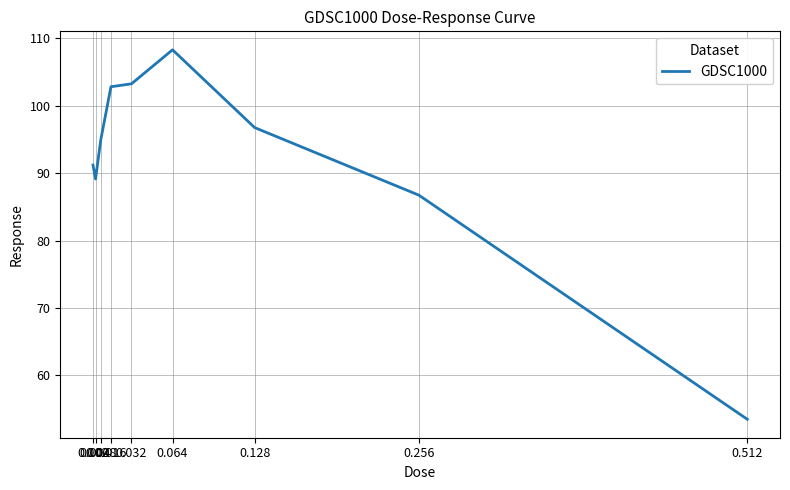

What is the maximum value shown in the chart?

108.3